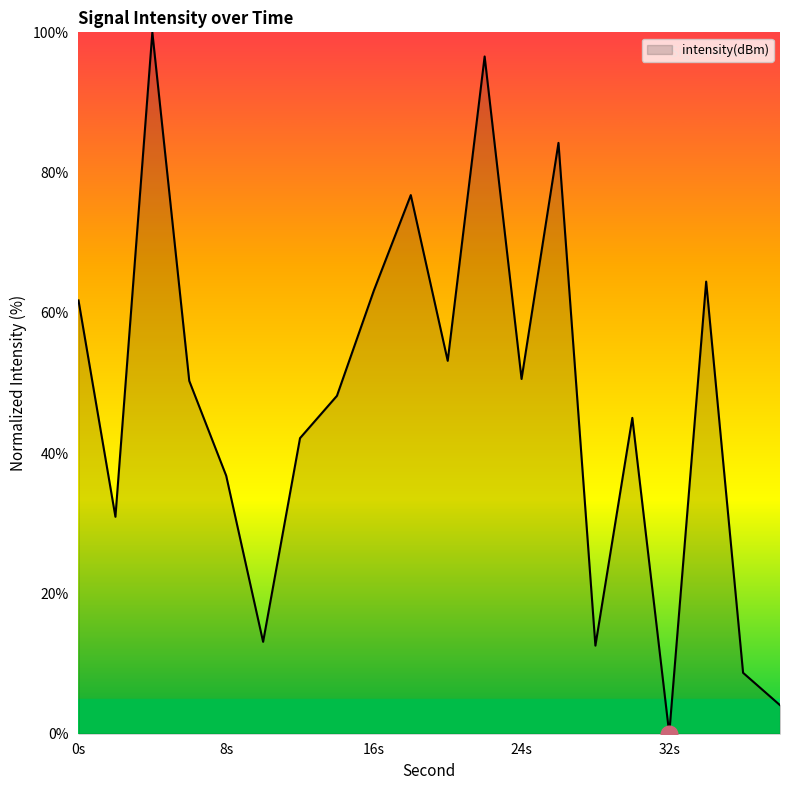

What is the greatest value displayed?

100.0